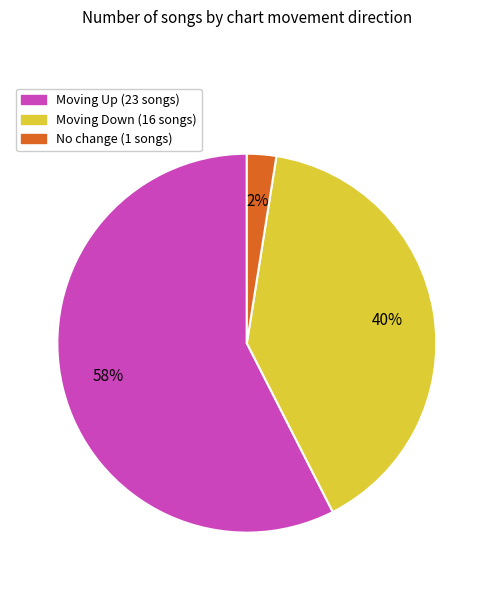

Count the number of slices in the pie.

3